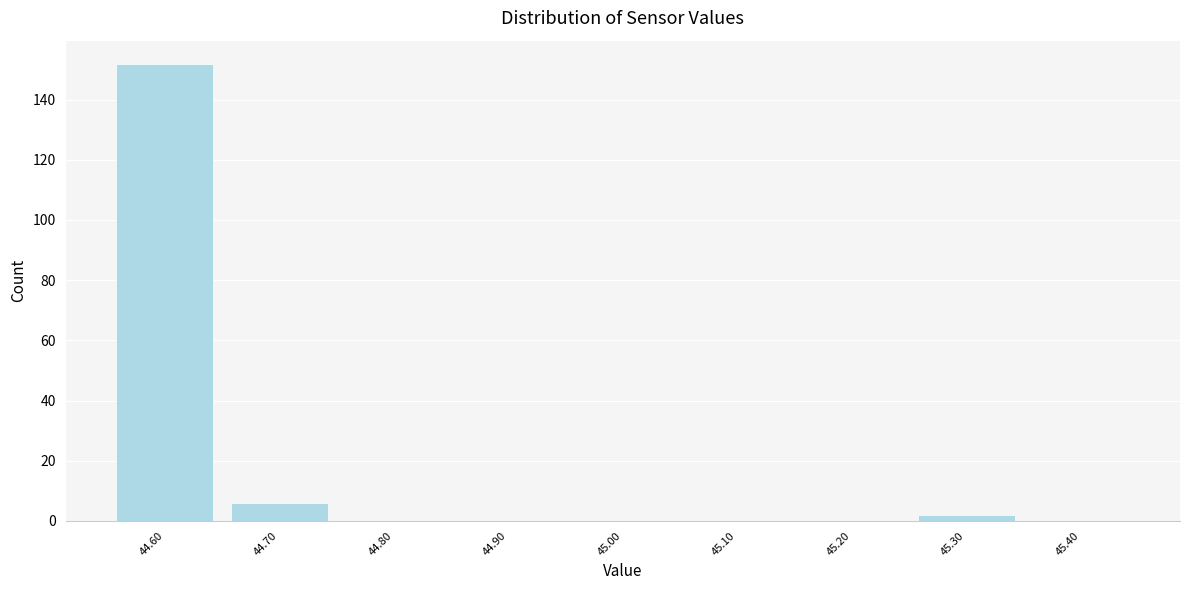

Reading right to left, list all the values displayed in this chart.

45.40=0	45.30=2	45.20=0	45.10=0	45.00=0	44.90=0	44.80=0	44.70=6	44.60=152